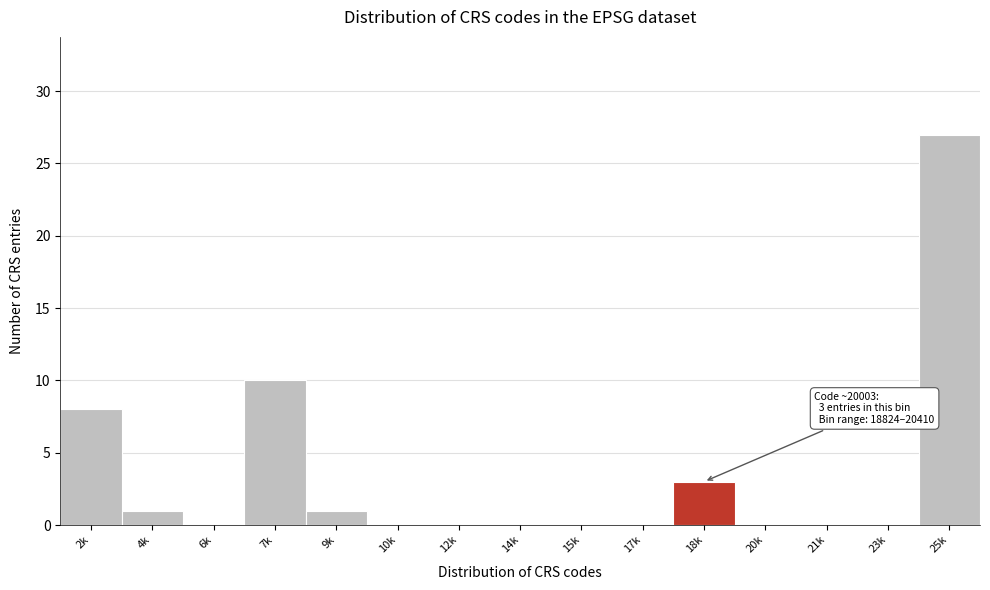

Reading right to left, list all the values displayed in this chart.

25k=27	23k=0	21k=0	20k=0	18k=3	17k=0	15k=0	14k=0	12k=0	10k=0	9k=1	7k=10	6k=0	4k=1	2k=8